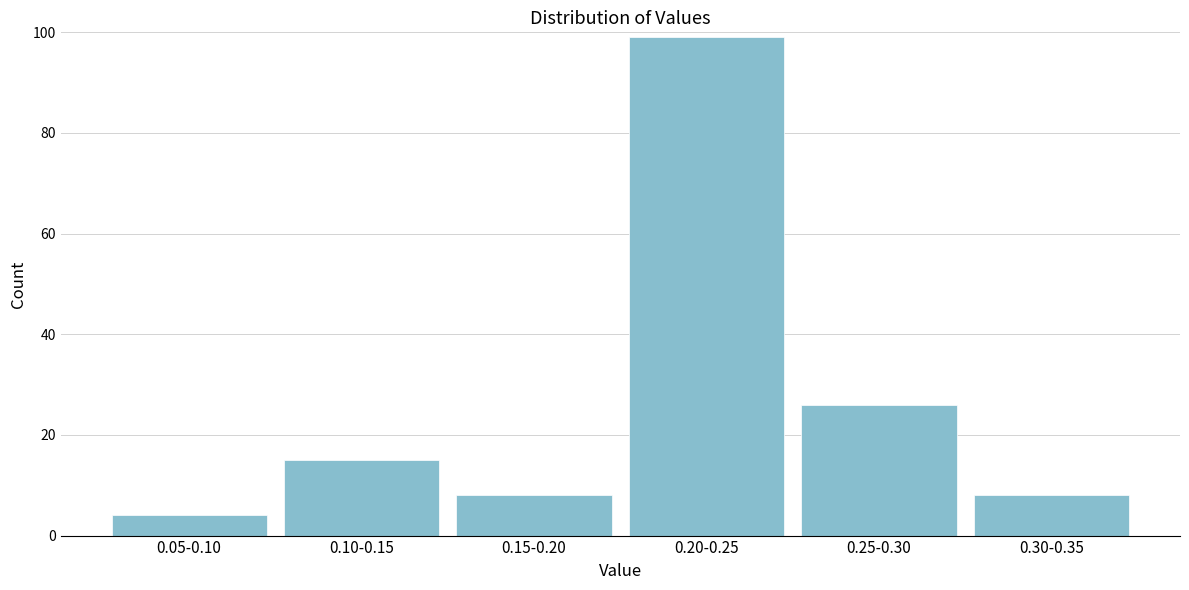

Reading right to left, transcribe all the data shown in this chart.

8	26	99	8	15	4